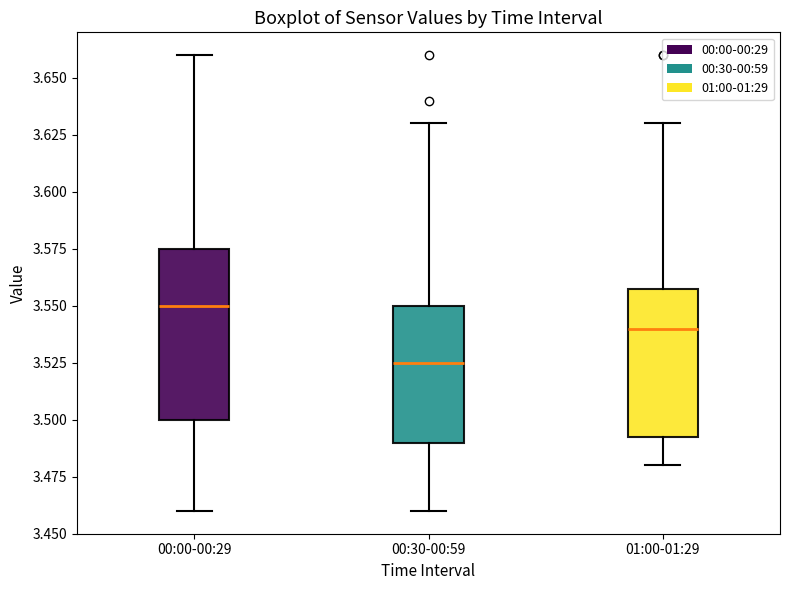

Reading left to right, transcribe this box plot: for each box, give where its median line is, the range the box spans, and where its two whiskers end, as read against the y-axis. The values are not printed on the chart, so give them approximately, as read against the axis.

00:00-00:29: median 3.550, box 3.500 to 3.575, whiskers 3.460 to 3.660
00:30-00:59: median 3.525, box 3.490 to 3.550, whiskers 3.460 to 3.630
01:00-01:29: median 3.540, box 3.495 to 3.560, whiskers 3.480 to 3.630